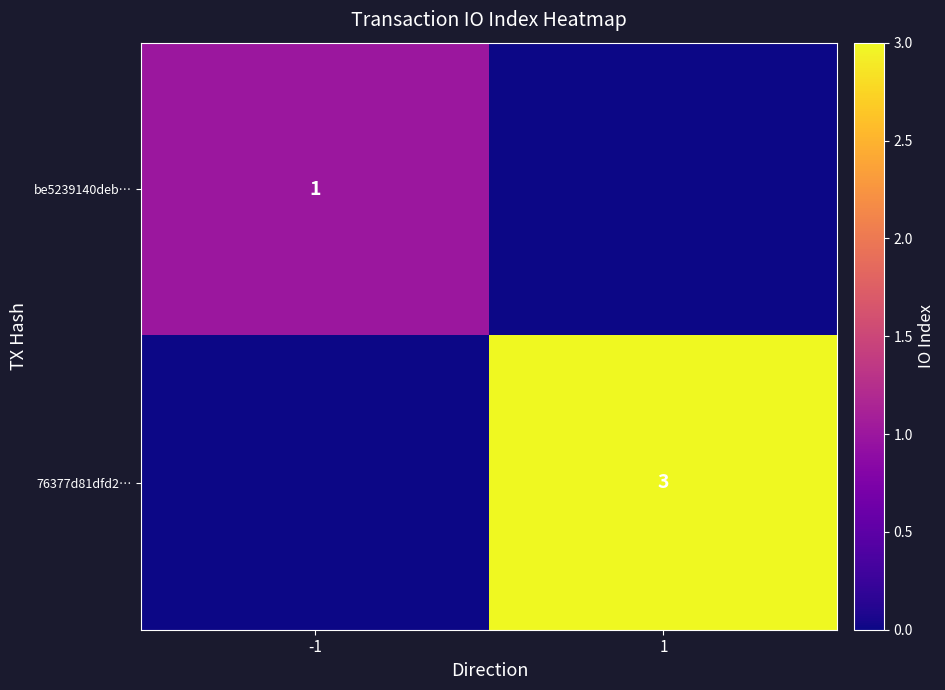

At how many categories does at least one series exceed 0?

2